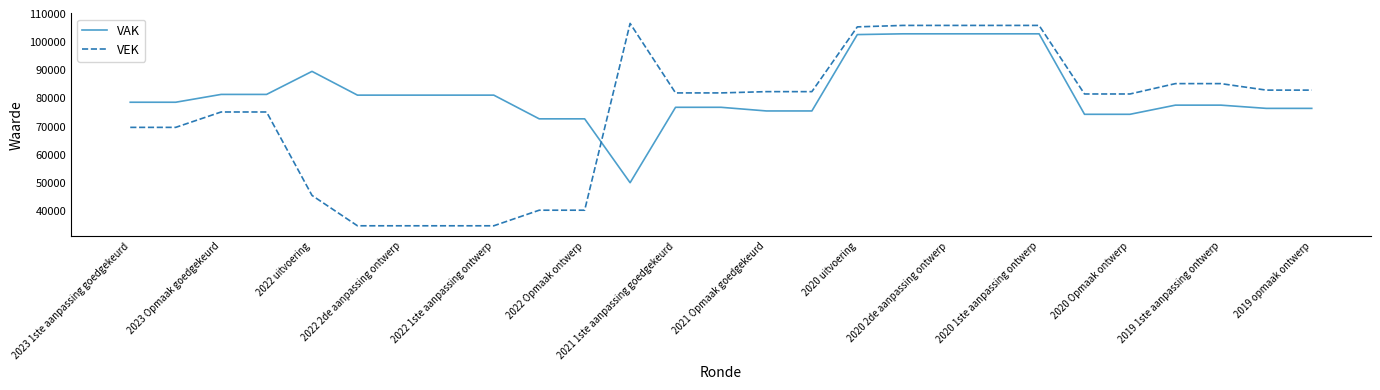

How many times do VEK and VAK cross each other?

1